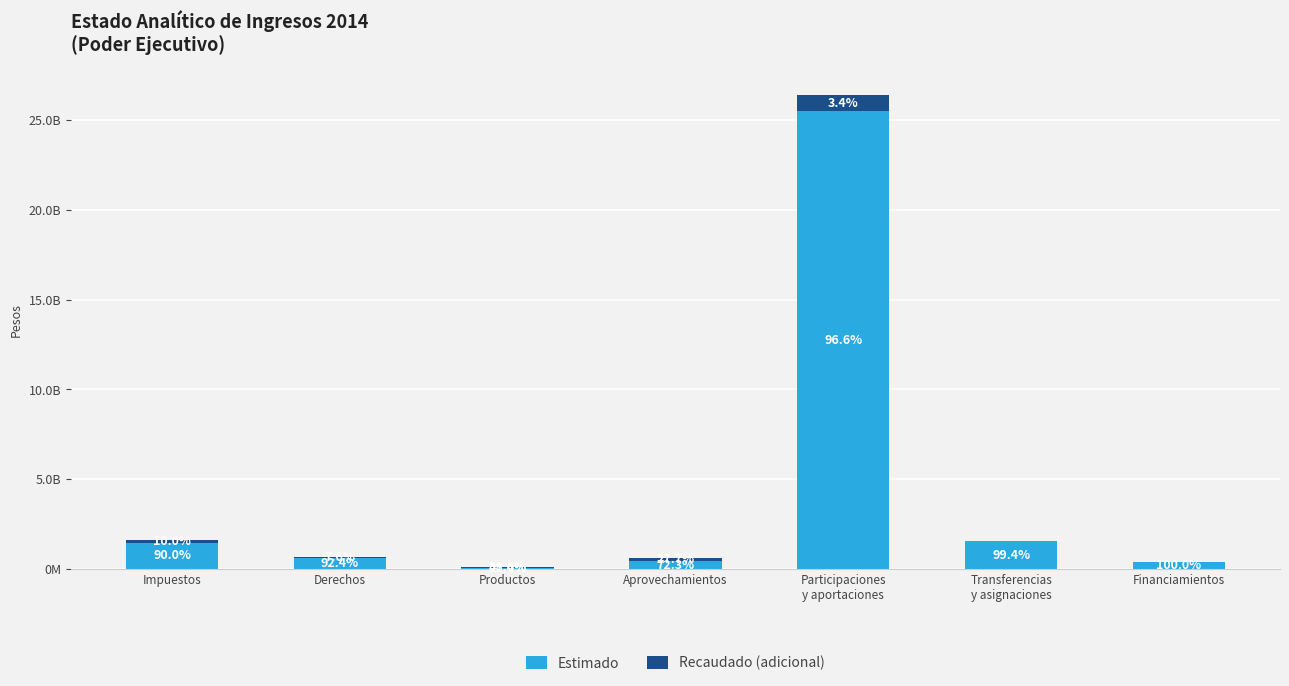

The value of Estimado at Financiamientos is 400000000.0. True or false?

True